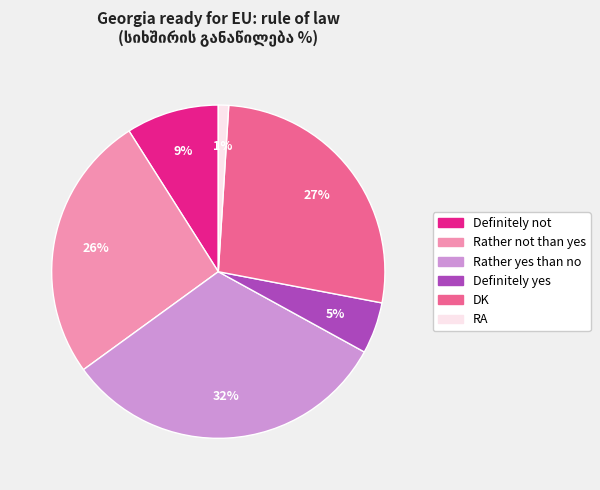

Does any single category account for the majority?

No